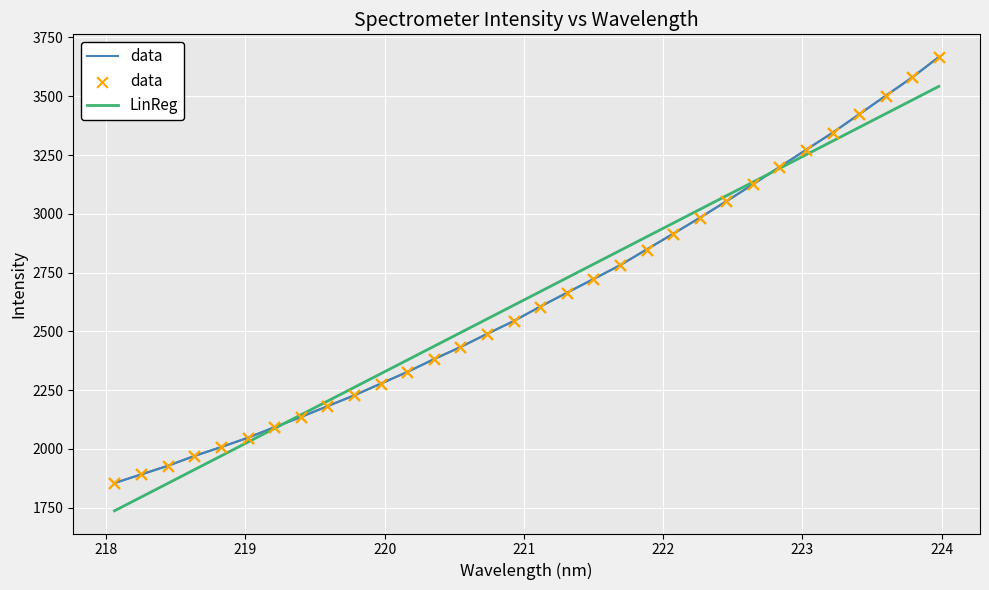

List the series in order of their peak value, highest first.

data, LinReg